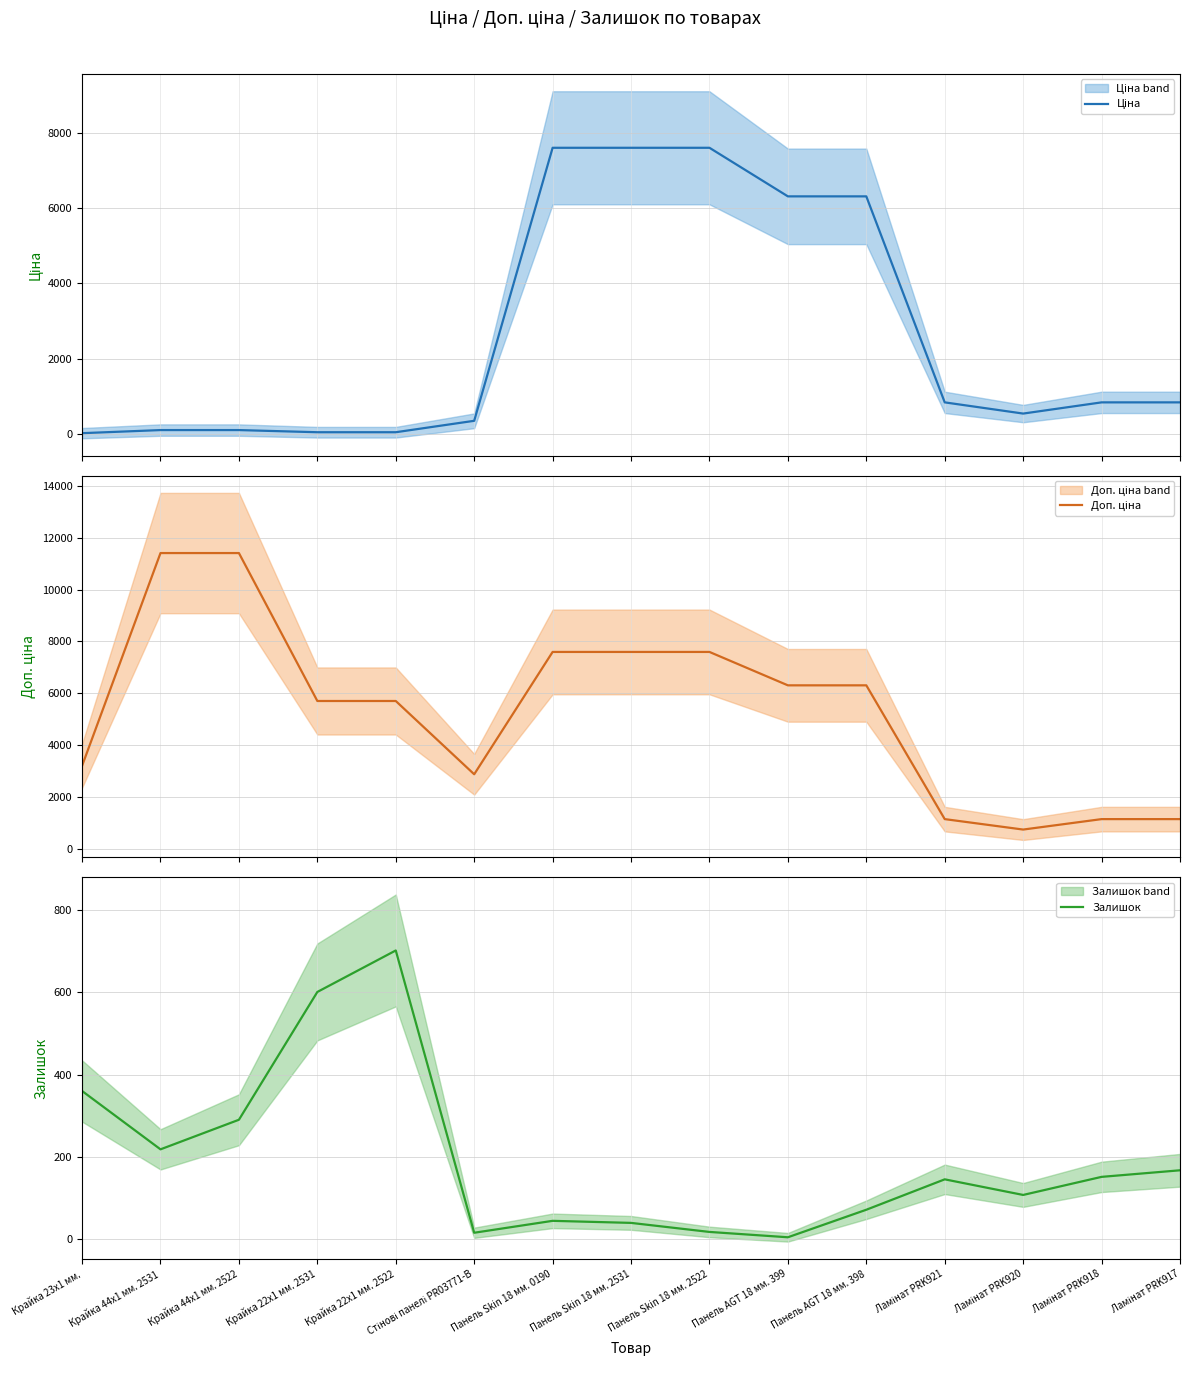

What is the average value of the Залишок series?

195